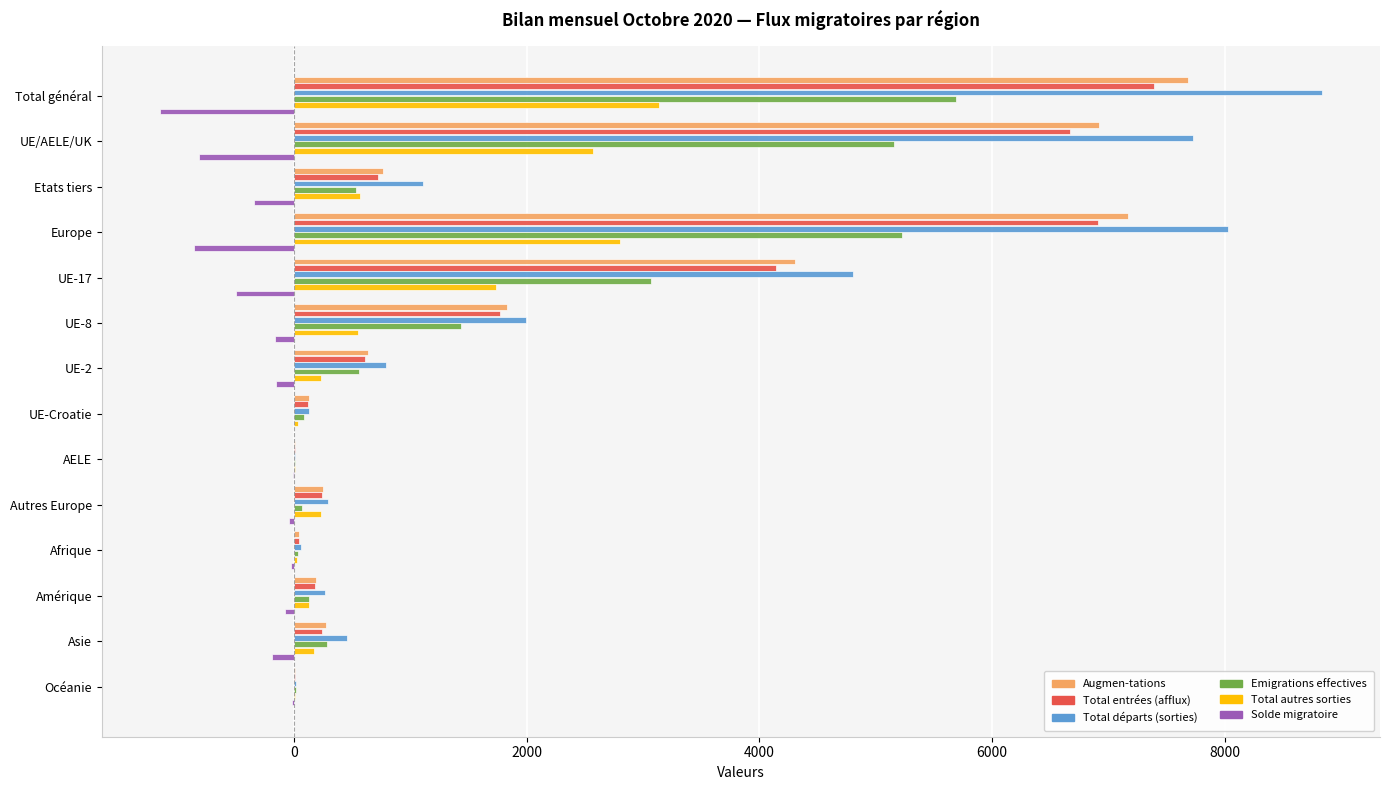

Which category has the highest value across all series?

Total général